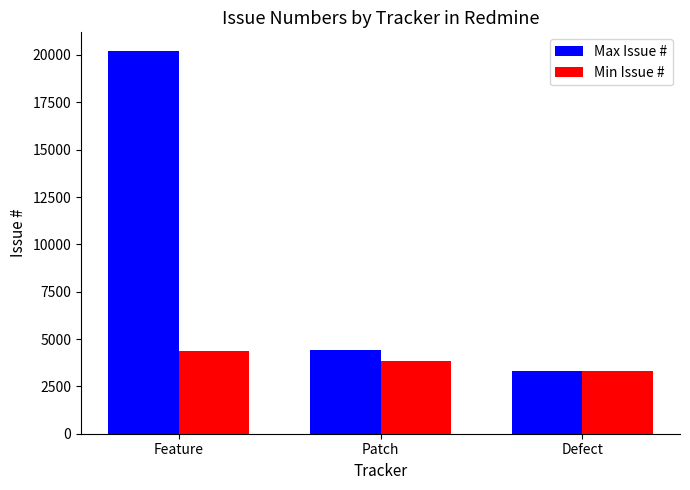

What position from the right is Defect?

1